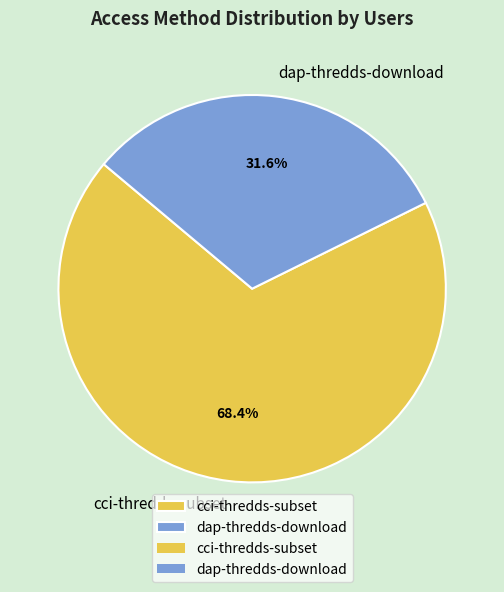

What is the ratio of the value at dap-thredds-download to the value at cci-thredds-subset?

0.5